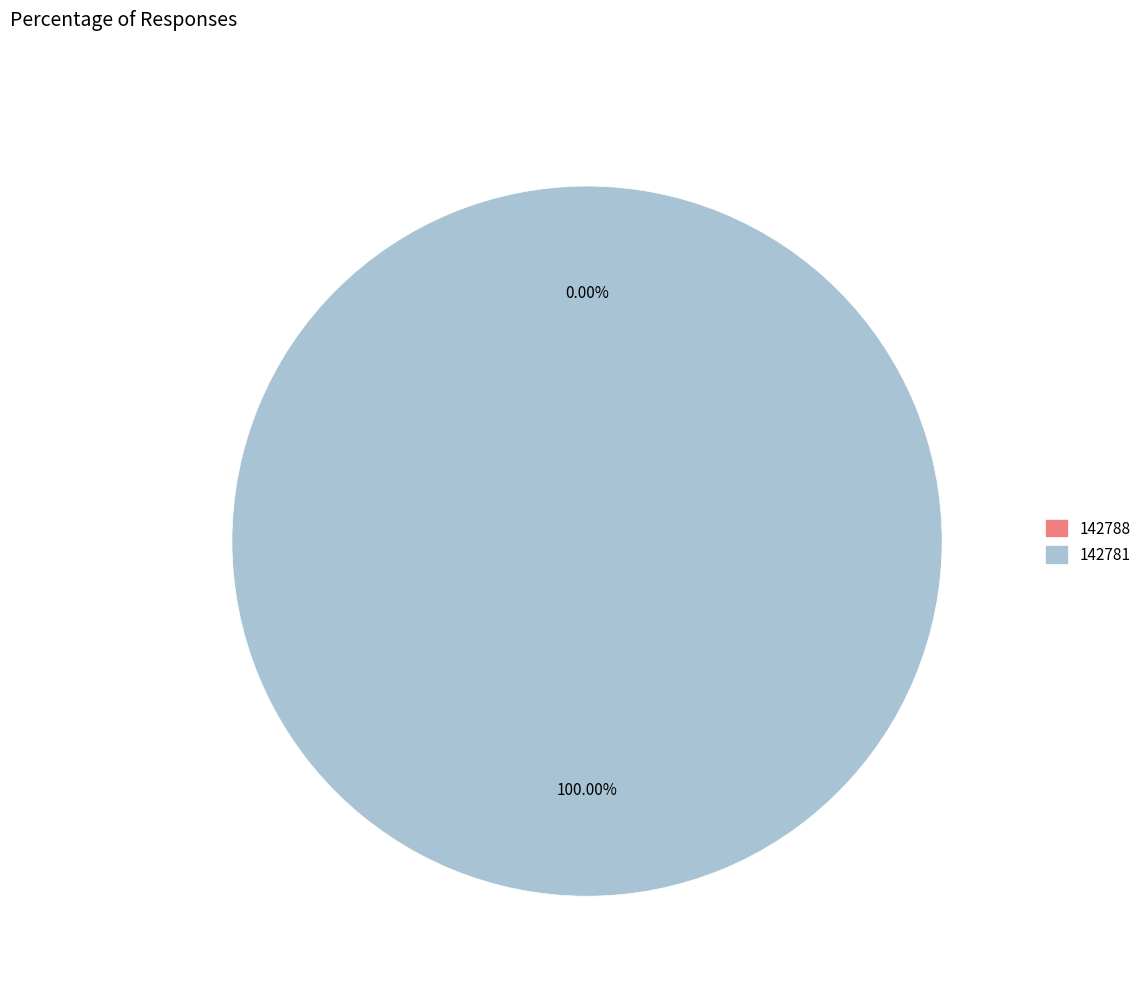

Between 142781 and 142788, which is larger?

142781